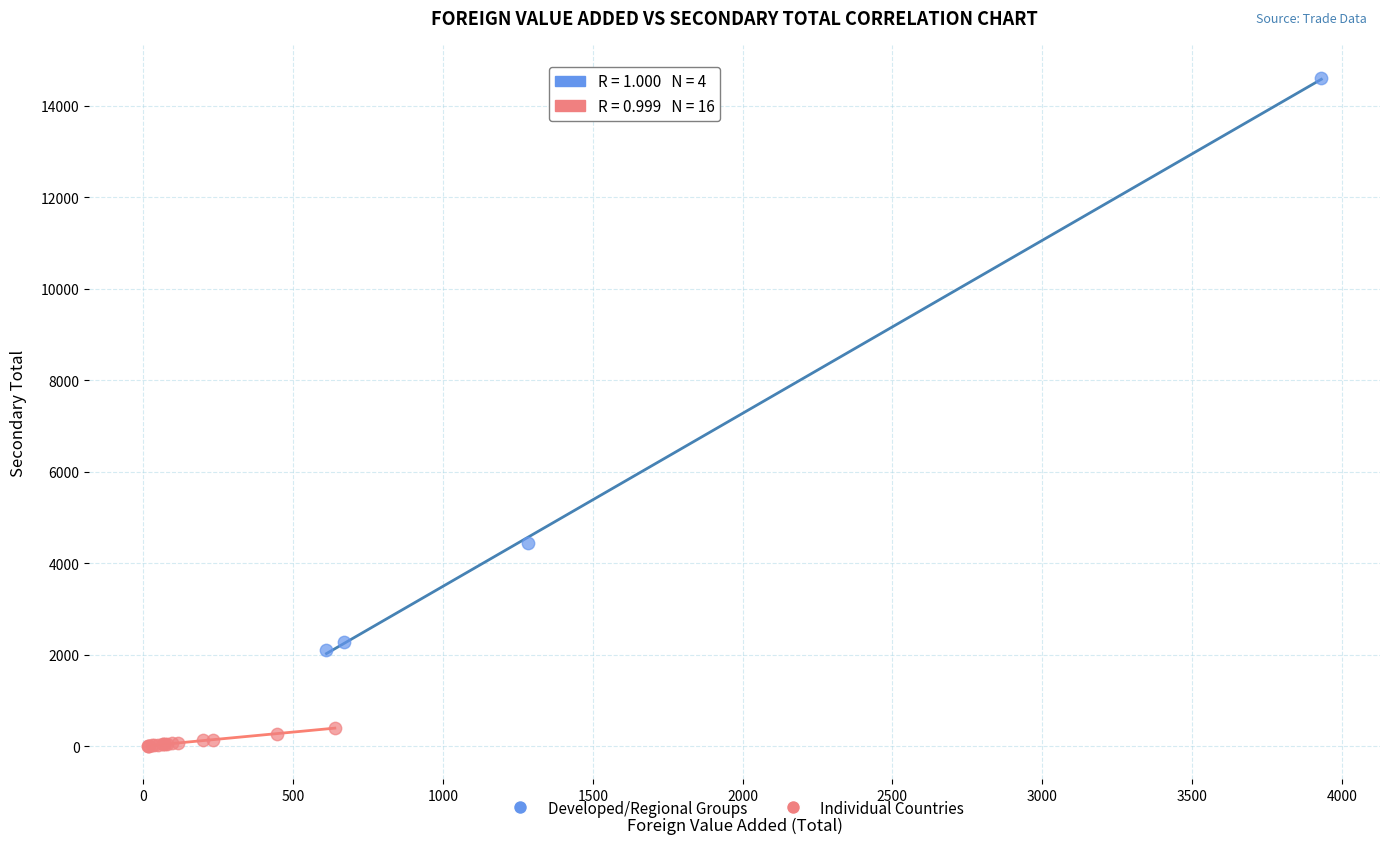

Which series reaches the minimum Y coordinate?

Individual Countries